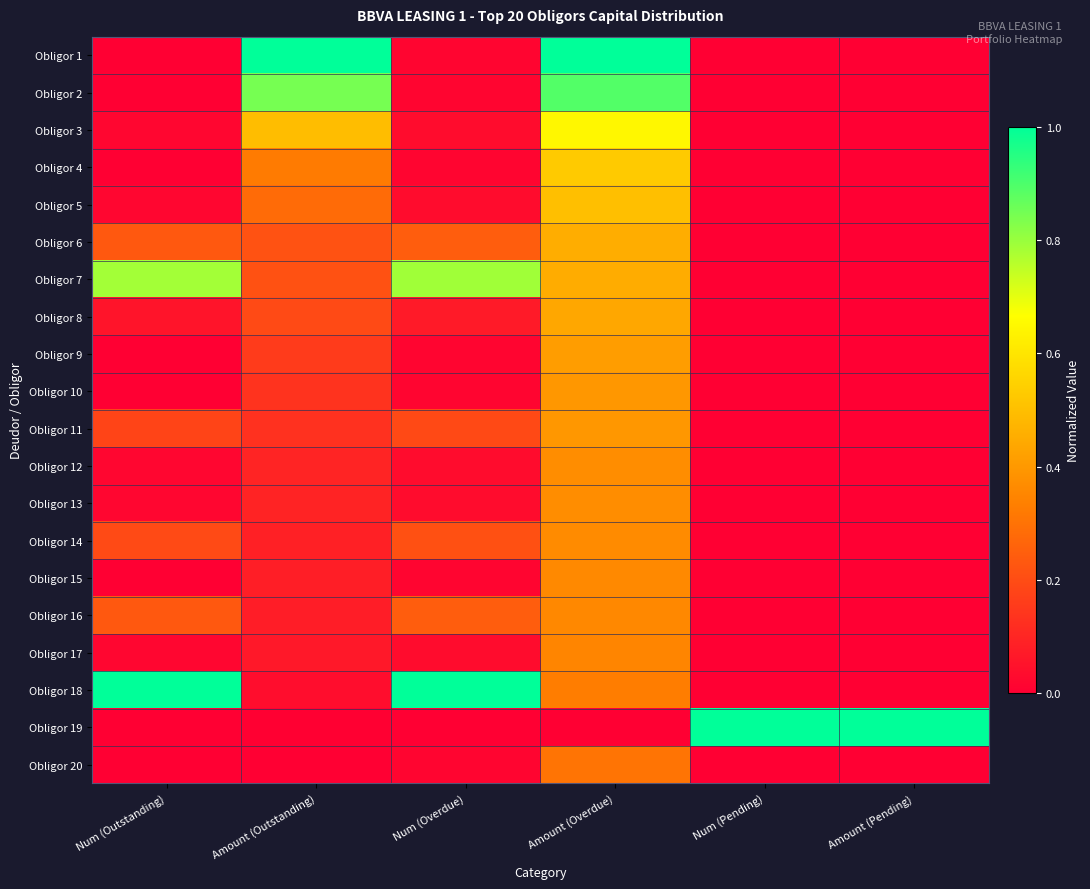

Reading left to right, extract all data points from this chart.

Obligor 1: Num (Outstanding)=0.0	Amount (Outstanding)=1.0	Num (Overdue)=0.0	Amount (Overdue)=1.0	Num (Pending)=0.0	Amount (Pending)=0.0
Obligor 2: Num (Outstanding)=0.0	Amount (Outstanding)=0.8	Num (Overdue)=0.0	Amount (Overdue)=0.9	Num (Pending)=0.0	Amount (Pending)=0.0
Obligor 3: Num (Outstanding)=0.0	Amount (Outstanding)=0.5	Num (Overdue)=0.0	Amount (Overdue)=0.6	Num (Pending)=0.0	Amount (Pending)=0.0
Obligor 4: Num (Outstanding)=0.0	Amount (Outstanding)=0.3	Num (Overdue)=0.0	Amount (Overdue)=0.5	Num (Pending)=0.0	Amount (Pending)=0.0
Obligor 5: Num (Outstanding)=0.0	Amount (Outstanding)=0.3	Num (Overdue)=0.0	Amount (Overdue)=0.5	Num (Pending)=0.0	Amount (Pending)=0.0
Obligor 6: Num (Outstanding)=0.2	Amount (Outstanding)=0.2	Num (Overdue)=0.2	Amount (Overdue)=0.5	Num (Pending)=0.0	Amount (Pending)=0.0
Obligor 7: Num (Outstanding)=0.8	Amount (Outstanding)=0.2	Num (Overdue)=0.8	Amount (Overdue)=0.5	Num (Pending)=0.0	Amount (Pending)=0.0
Obligor 8: Num (Outstanding)=0.1	Amount (Outstanding)=0.2	Num (Overdue)=0.1	Amount (Overdue)=0.4	Num (Pending)=0.0	Amount (Pending)=0.0
Obligor 9: Num (Outstanding)=0.0	Amount (Outstanding)=0.2	Num (Overdue)=0.0	Amount (Overdue)=0.4	Num (Pending)=0.0	Amount (Pending)=0.0
Obligor 10: Num (Outstanding)=0.0	Amount (Outstanding)=0.1	Num (Overdue)=0.0	Amount (Overdue)=0.4	Num (Pending)=0.0	Amount (Pending)=0.0
Obligor 11: Num (Outstanding)=0.2	Amount (Outstanding)=0.1	Num (Overdue)=0.2	Amount (Overdue)=0.4	Num (Pending)=0.0	Amount (Pending)=0.0
Obligor 12: Num (Outstanding)=0.0	Amount (Outstanding)=0.1	Num (Overdue)=0.0	Amount (Overdue)=0.4	Num (Pending)=0.0	Amount (Pending)=0.0
Obligor 13: Num (Outstanding)=0.0	Amount (Outstanding)=0.1	Num (Overdue)=0.0	Amount (Overdue)=0.4	Num (Pending)=0.0	Amount (Pending)=0.0
Obligor 14: Num (Outstanding)=0.2	Amount (Outstanding)=0.1	Num (Overdue)=0.2	Amount (Overdue)=0.4	Num (Pending)=0.0	Amount (Pending)=0.0
Obligor 15: Num (Outstanding)=0.0	Amount (Outstanding)=0.1	Num (Overdue)=0.0	Amount (Overdue)=0.4	Num (Pending)=0.0	Amount (Pending)=0.0
Obligor 16: Num (Outstanding)=0.2	Amount (Outstanding)=0.1	Num (Overdue)=0.2	Amount (Overdue)=0.4	Num (Pending)=0.0	Amount (Pending)=0.0
Obligor 17: Num (Outstanding)=0.0	Amount (Outstanding)=0.1	Num (Overdue)=0.0	Amount (Overdue)=0.3	Num (Pending)=0.0	Amount (Pending)=0.0
Obligor 18: Num (Outstanding)=1.0	Amount (Outstanding)=0.0	Num (Overdue)=1.0	Amount (Overdue)=0.3	Num (Pending)=0.0	Amount (Pending)=0.0
Obligor 19: Num (Outstanding)=0.0	Amount (Outstanding)=0.0	Num (Overdue)=0.0	Amount (Overdue)=0.0	Num (Pending)=1.0	Amount (Pending)=1.0
Obligor 20: Num (Outstanding)=0.0	Amount (Outstanding)=0.0	Num (Overdue)=0.0	Amount (Overdue)=0.3	Num (Pending)=0.0	Amount (Pending)=0.0